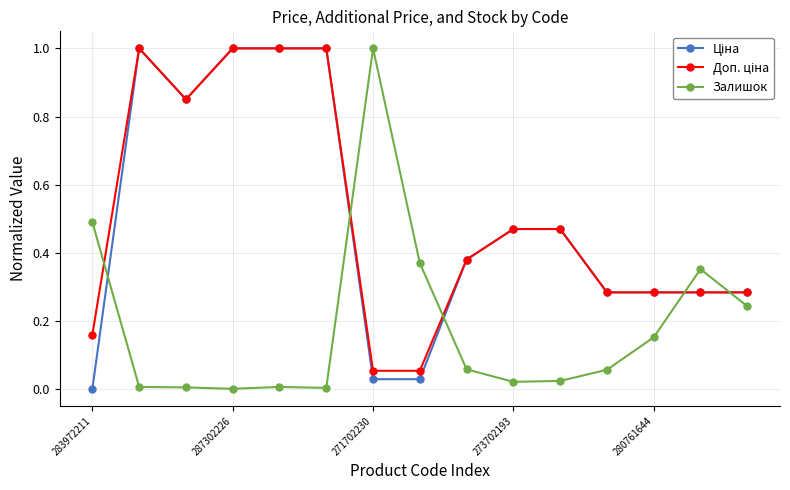

True or false: Залишок has more than 0 interior local peaks.

True